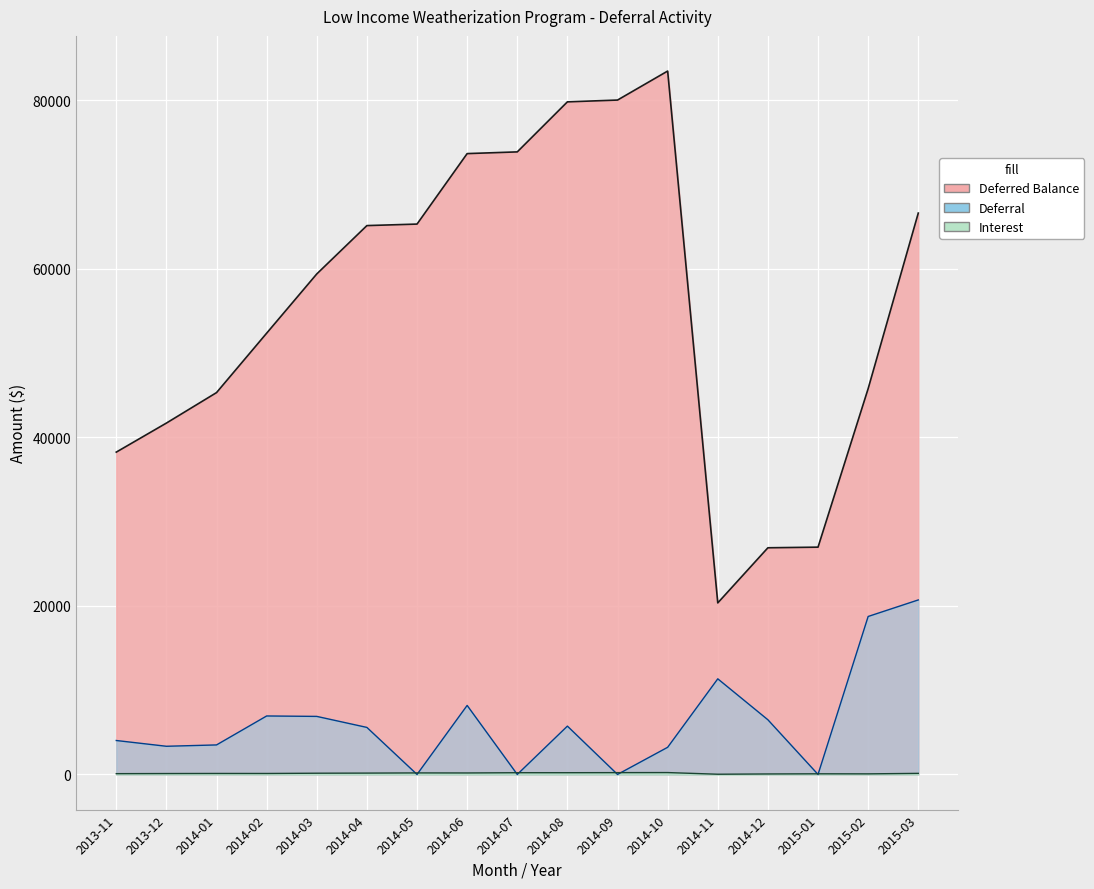

What are all the series names shown in the legend?

Deferred Balance, Deferral, Interest